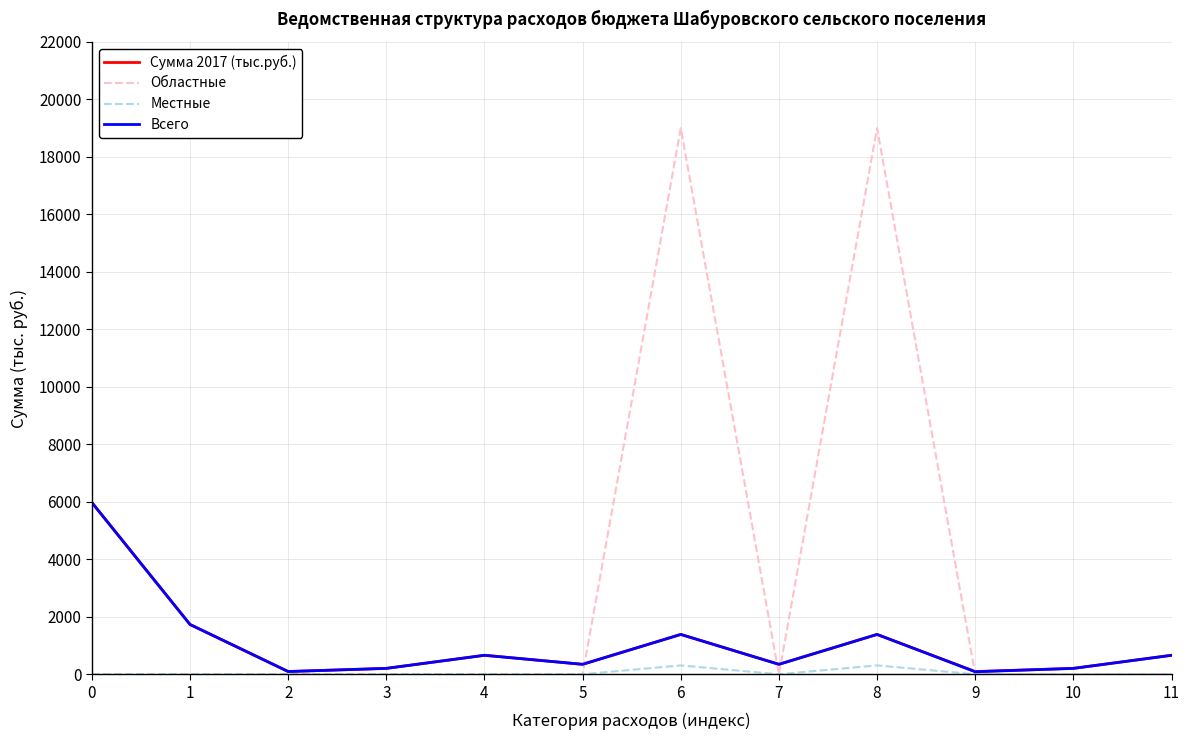

What is the maximum value for Всего?

5973.3